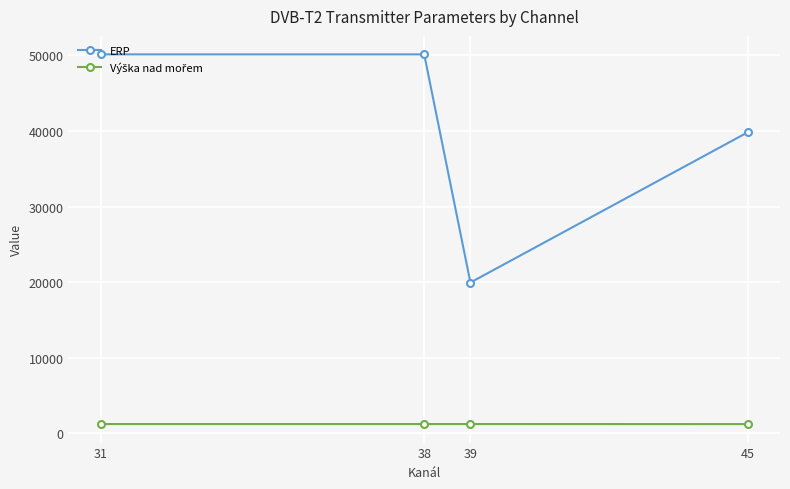

Where is ERP nearest to the value 35035?

45